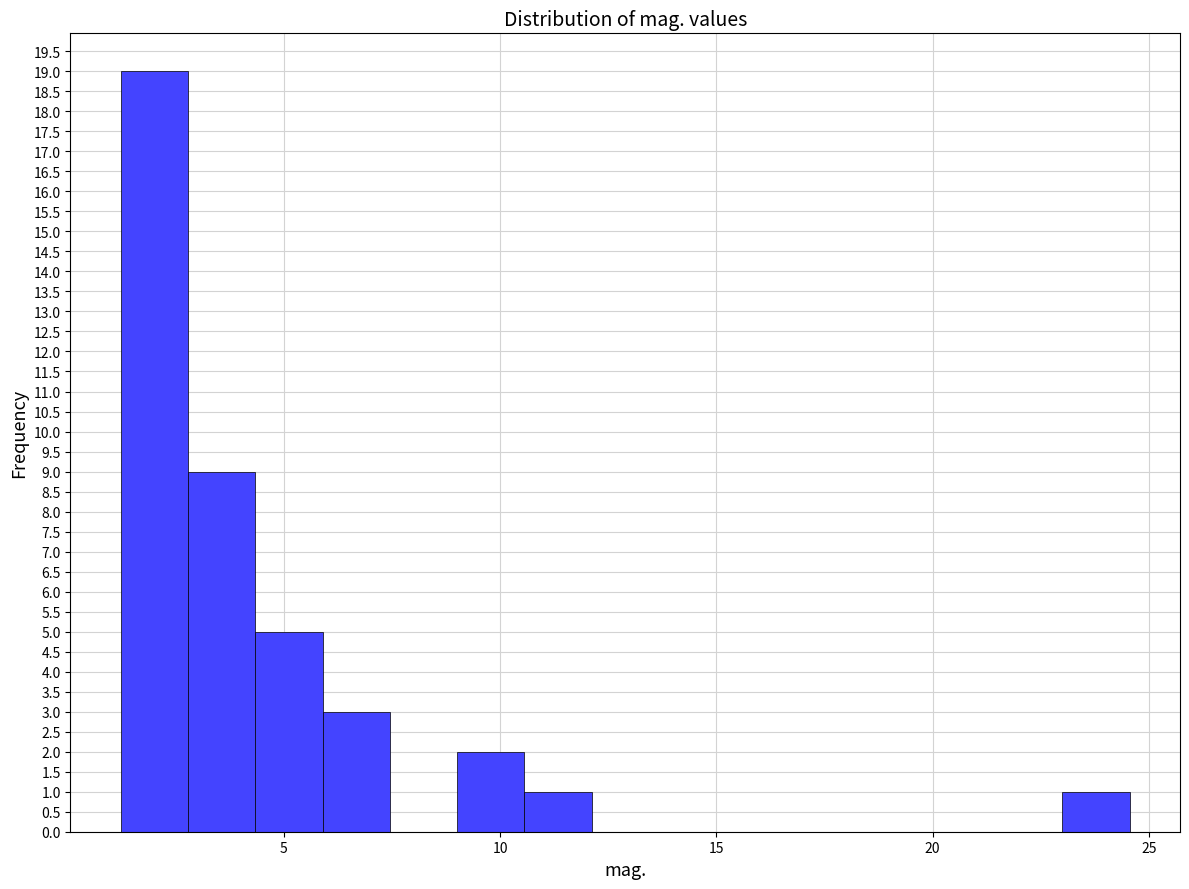

Around what value on the x-axis is the tallest bar? Give the approximate position of its centre, as read against the axis.

2.0